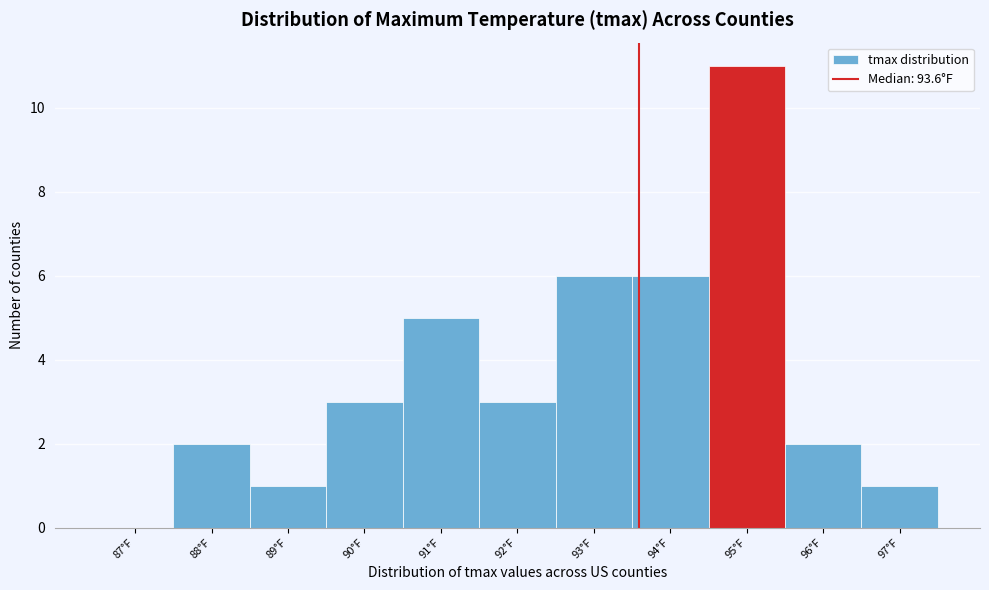

Which range on the x-axis has the tallest bar?

94.5 to 95.5